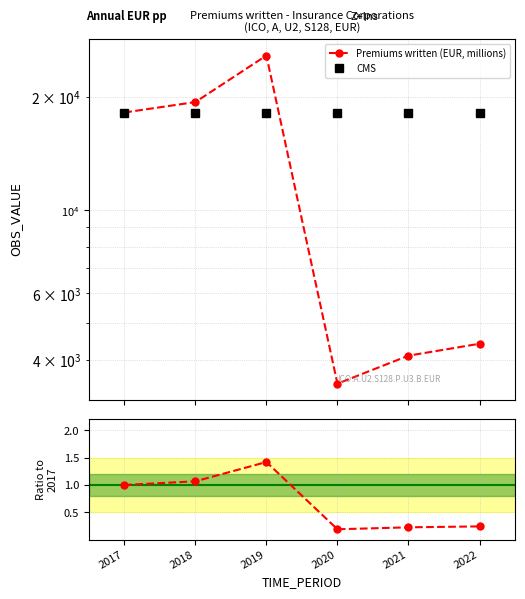

What is the difference between the maximum and minimum values in the Premiums written (EUR, millions) series?

22395.1